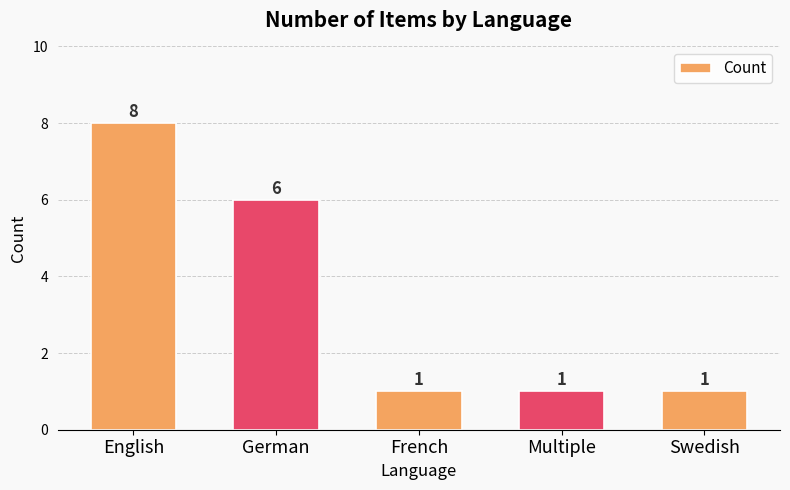

What is the sum of all values?

17